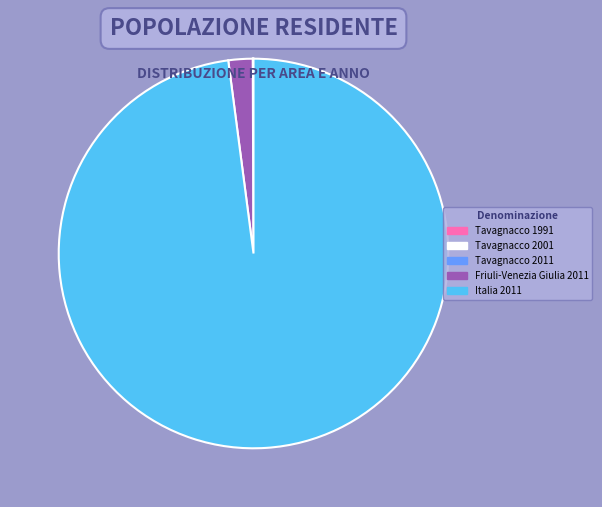

Which has a higher value, Italia 2011 or Friuli-Venezia Giulia 2011?

Italia 2011